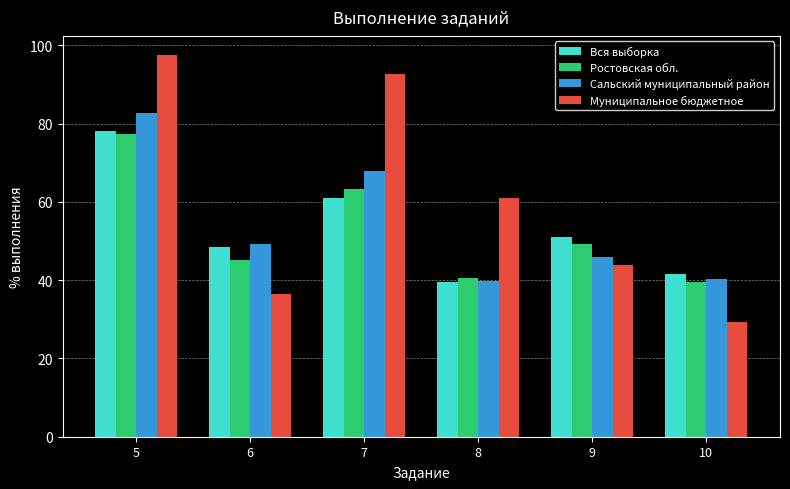

How many bars are there in each group?

4